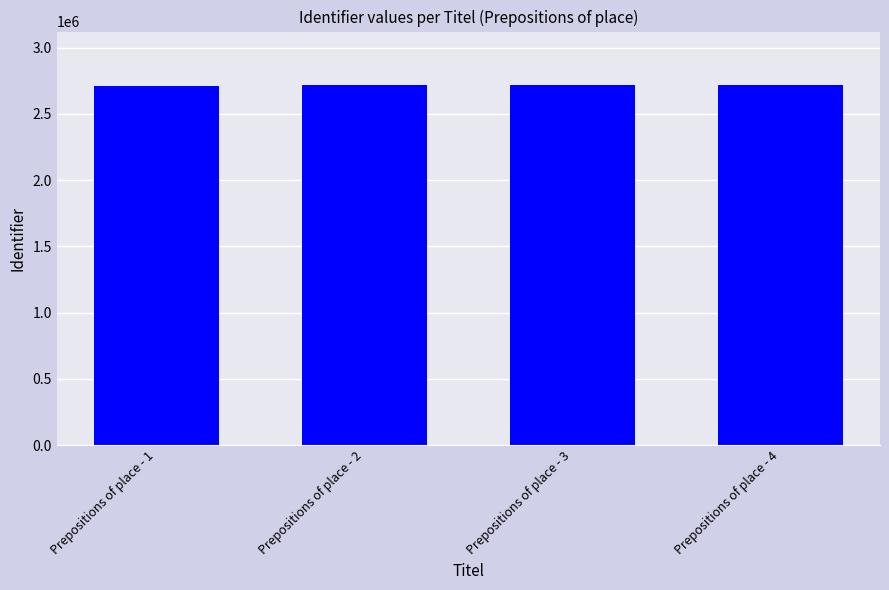

Are the bars horizontal?

No